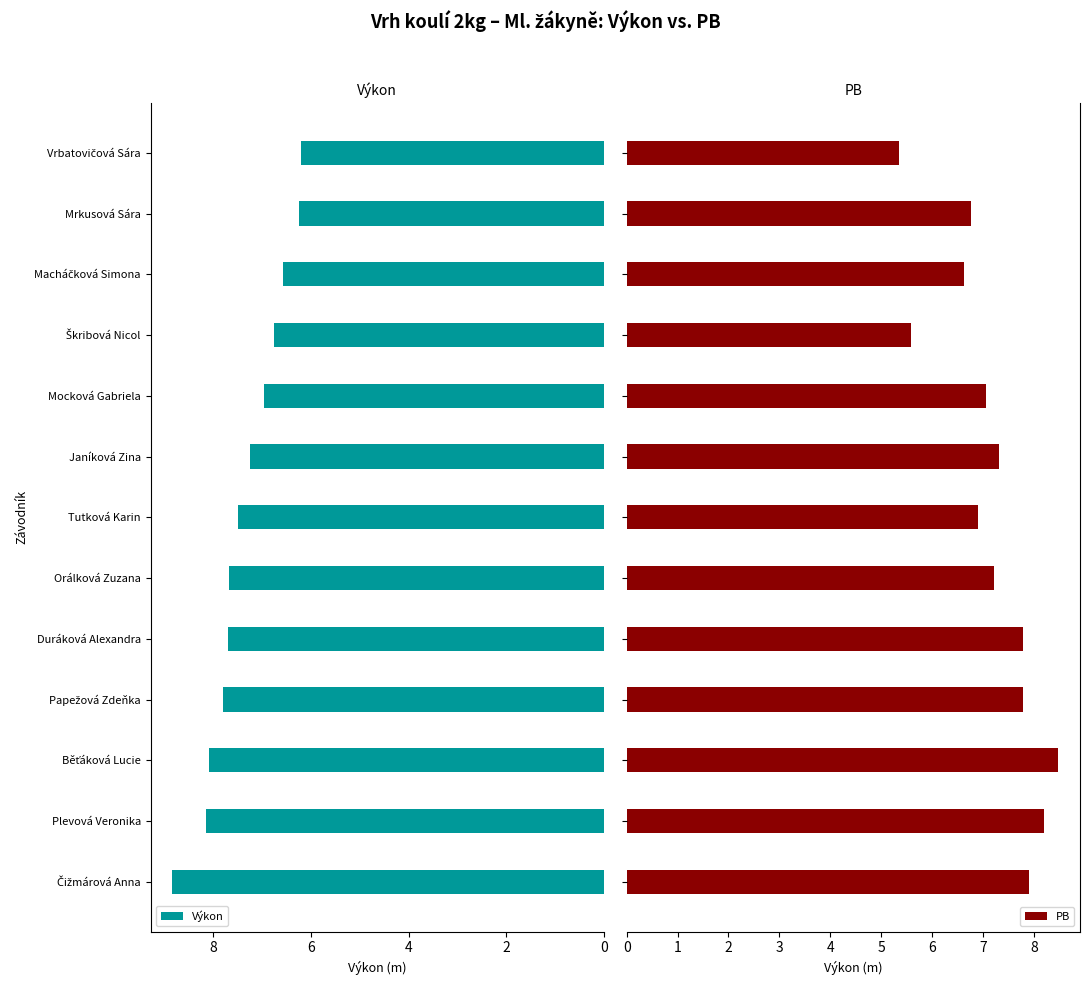

What is the difference between the maximum and second lowest values in the PB series?

2.9